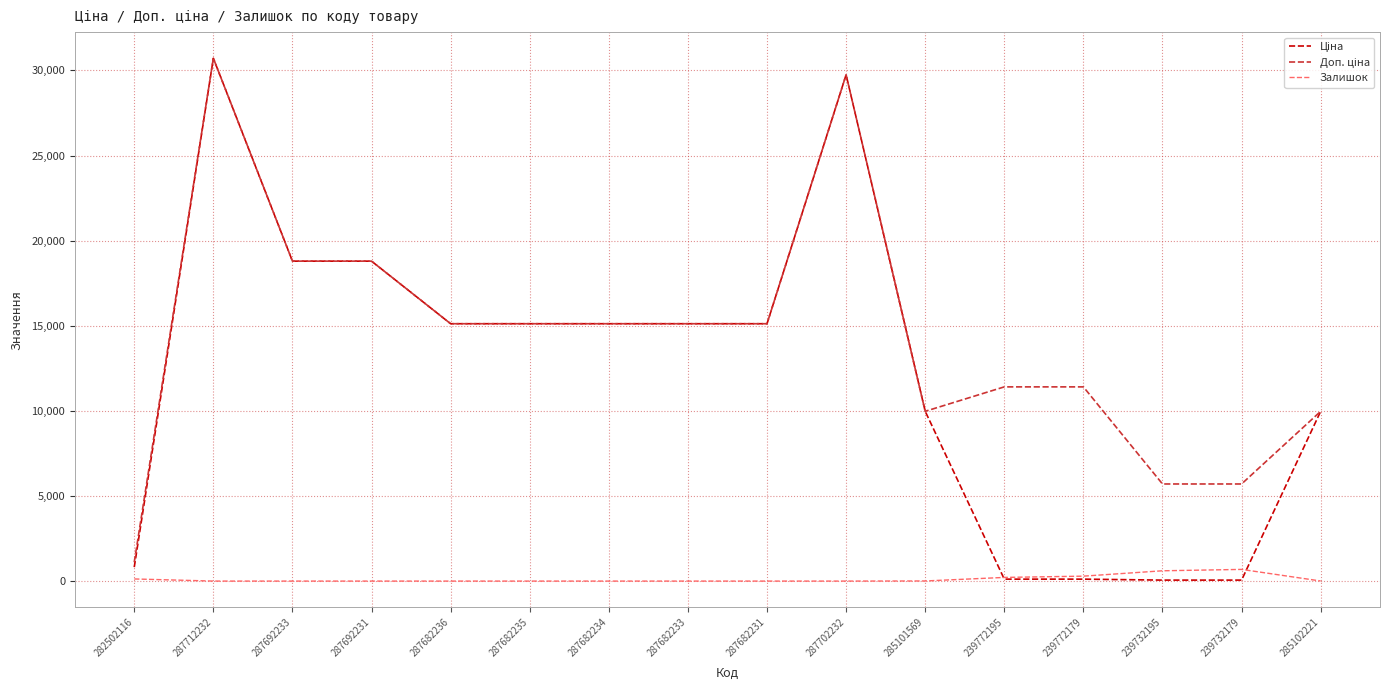

What is the highest value of the Залишок series?

686.0